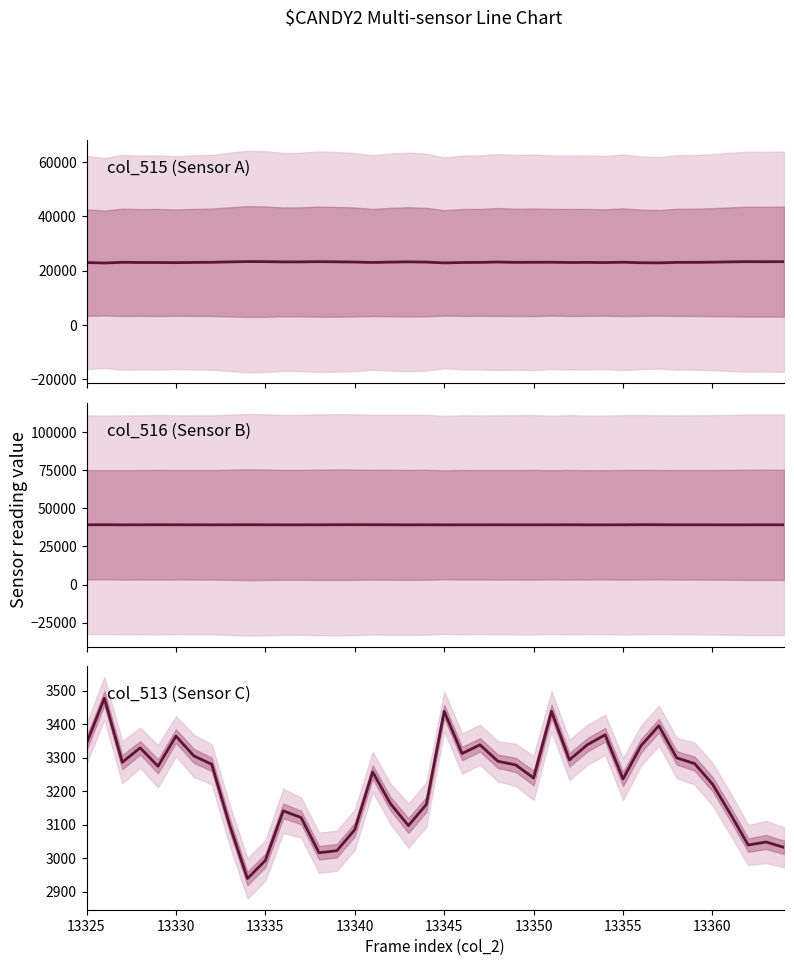

What are all the series names shown in the legend?

col_515, col_516, col_513